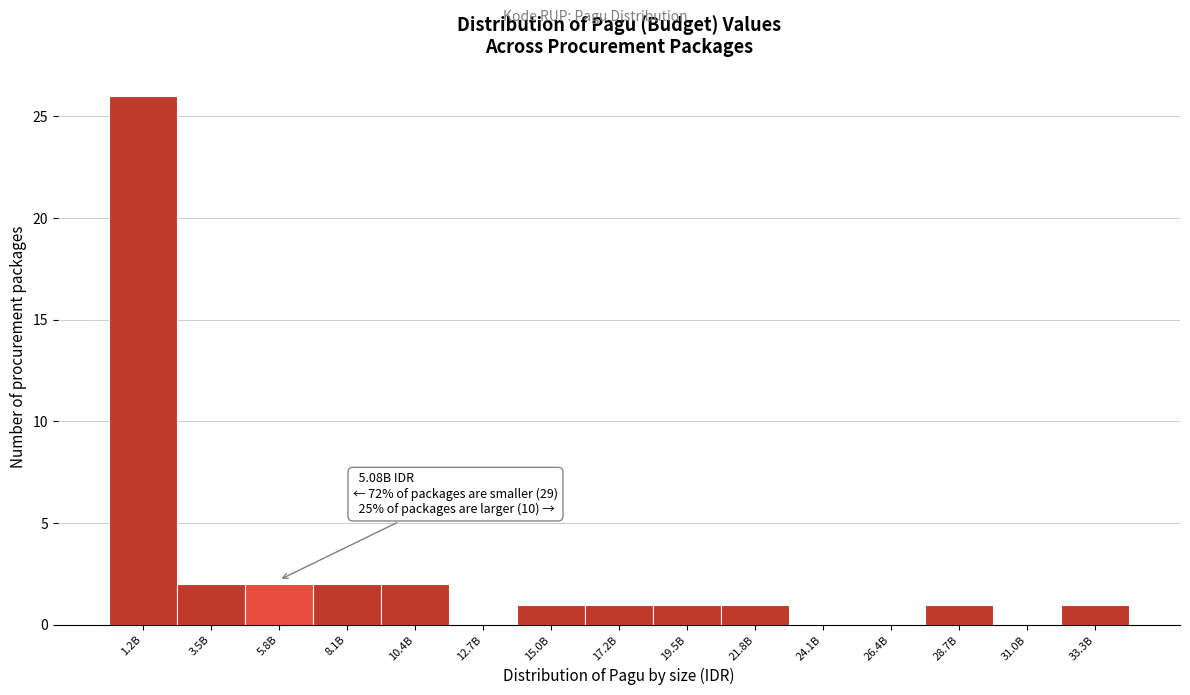

Reading left to right, list all the values displayed in this chart.

1.2B=26	3.5B=2	5.8B=2	8.1B=2	10.4B=2	12.7B=0	15.0B=1	17.2B=1	19.5B=1	21.8B=1	24.1B=0	26.4B=0	28.7B=1	31.0B=0	33.3B=1